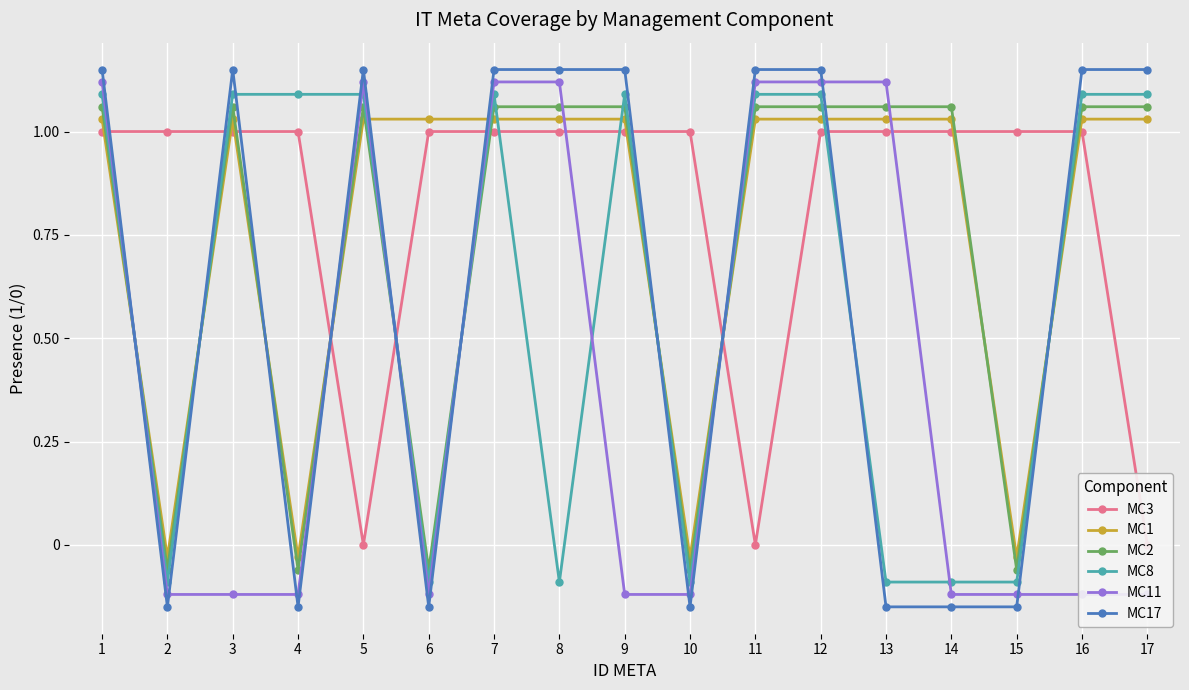

Between 6 and 8, which series saw the biggest shift?

MC17